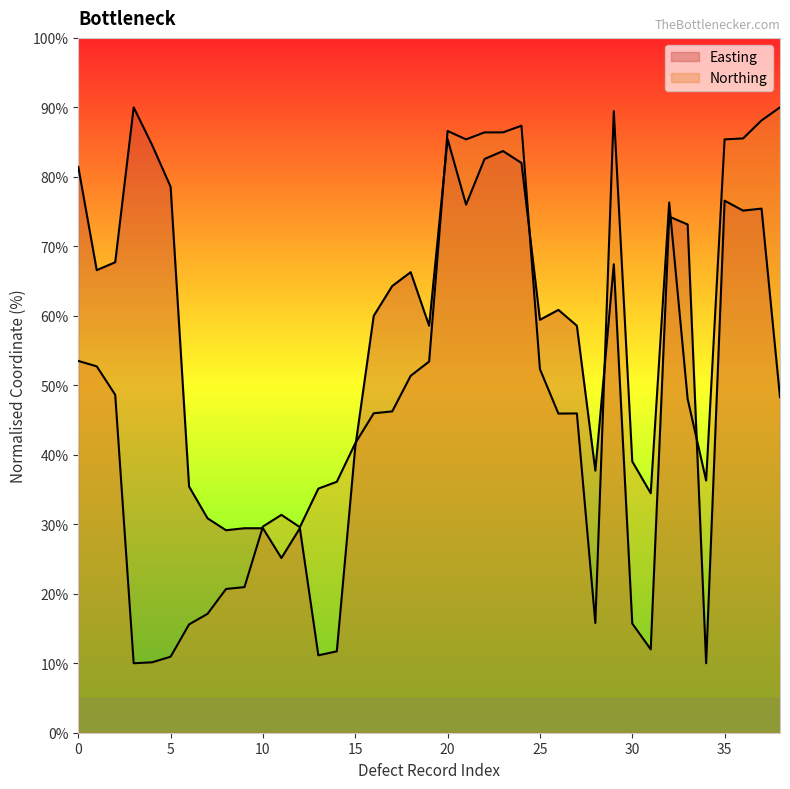

What is the sum of all Easting values?

2145.1